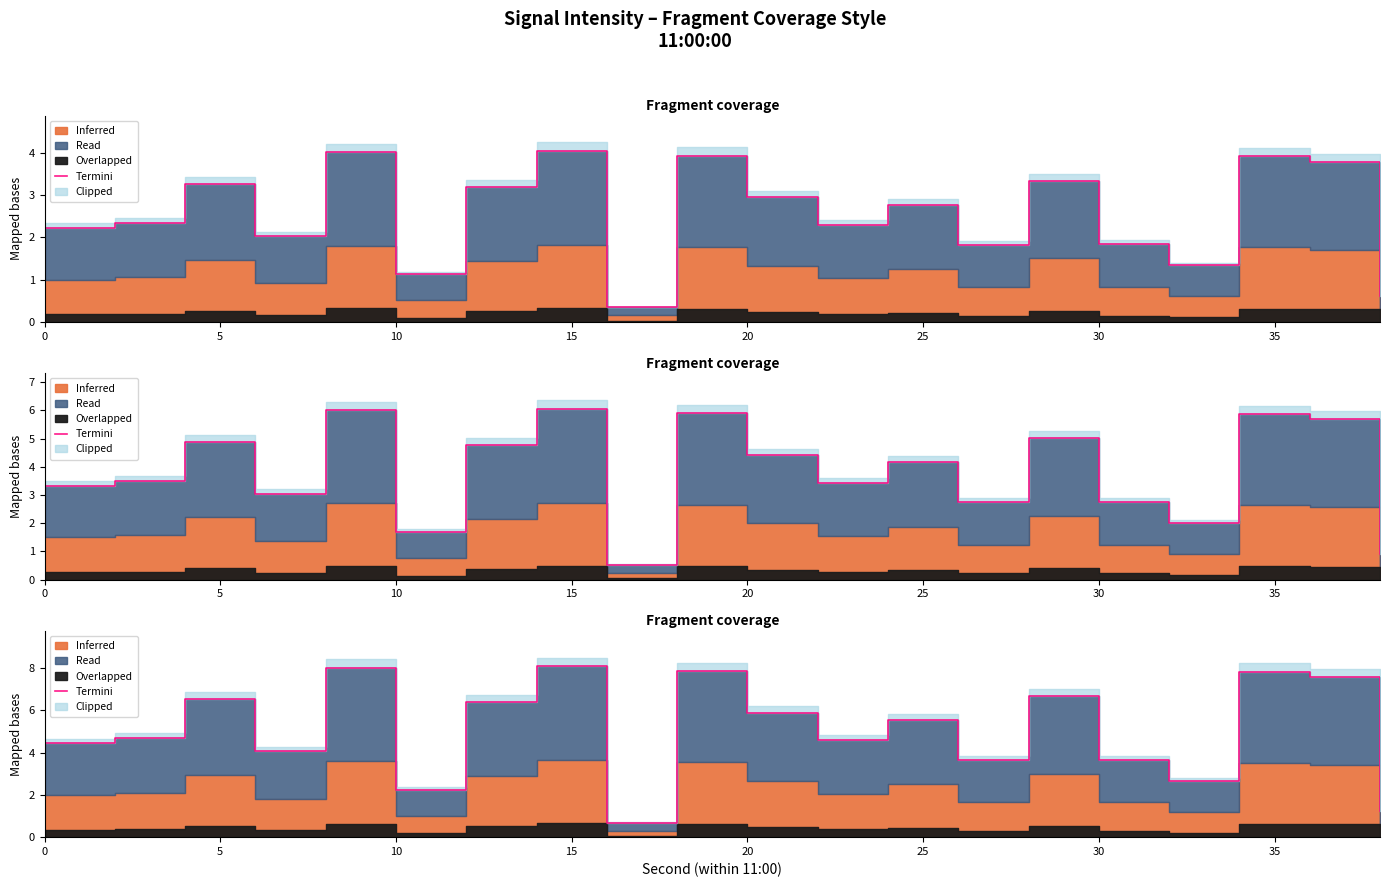

How many values are below 5?

10